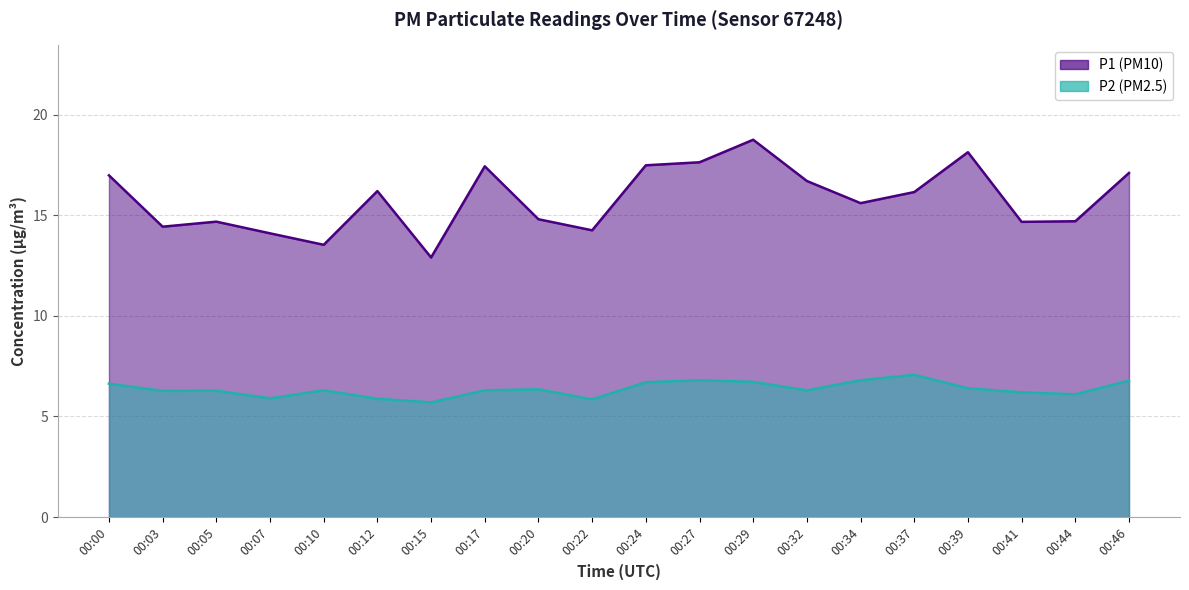

True or false: P2 has a value of 8.3 at 00:12.

False